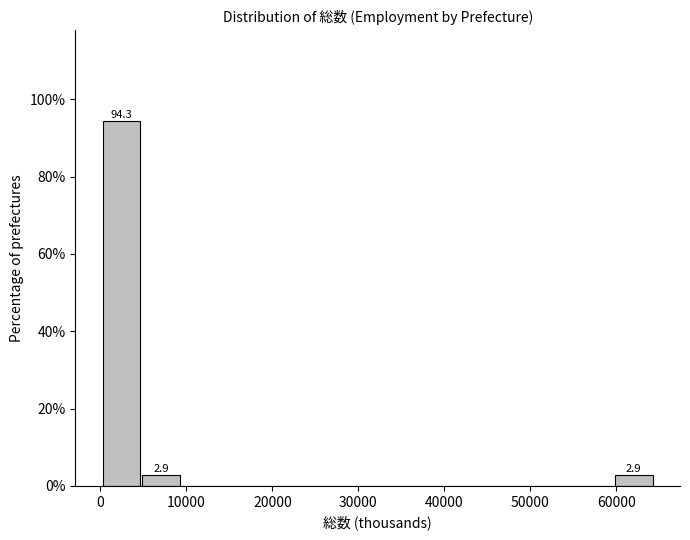

Over which range of the x-axis is the bar tallest?

0 to 5000